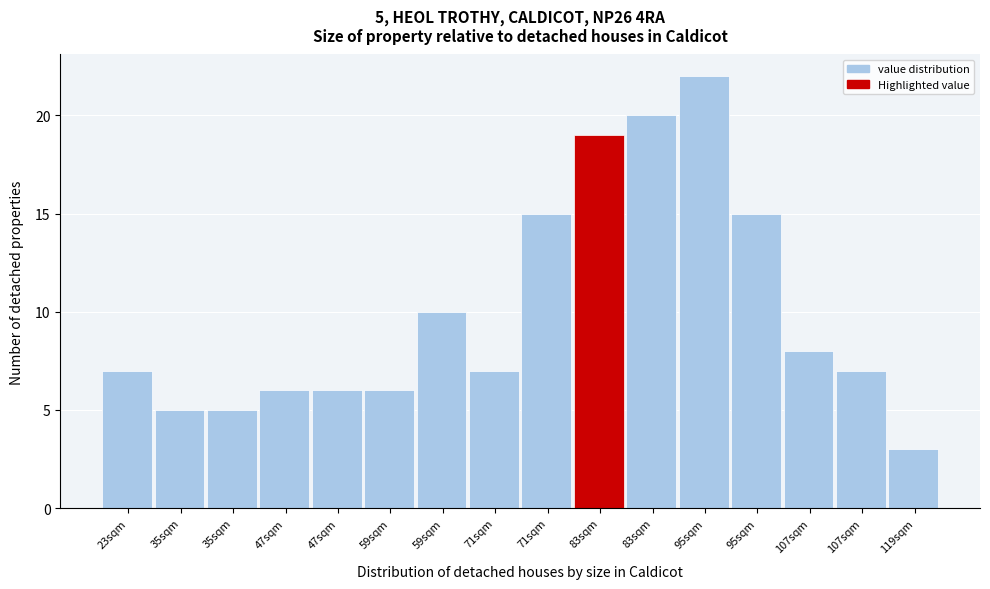

Are the bars horizontal?

No